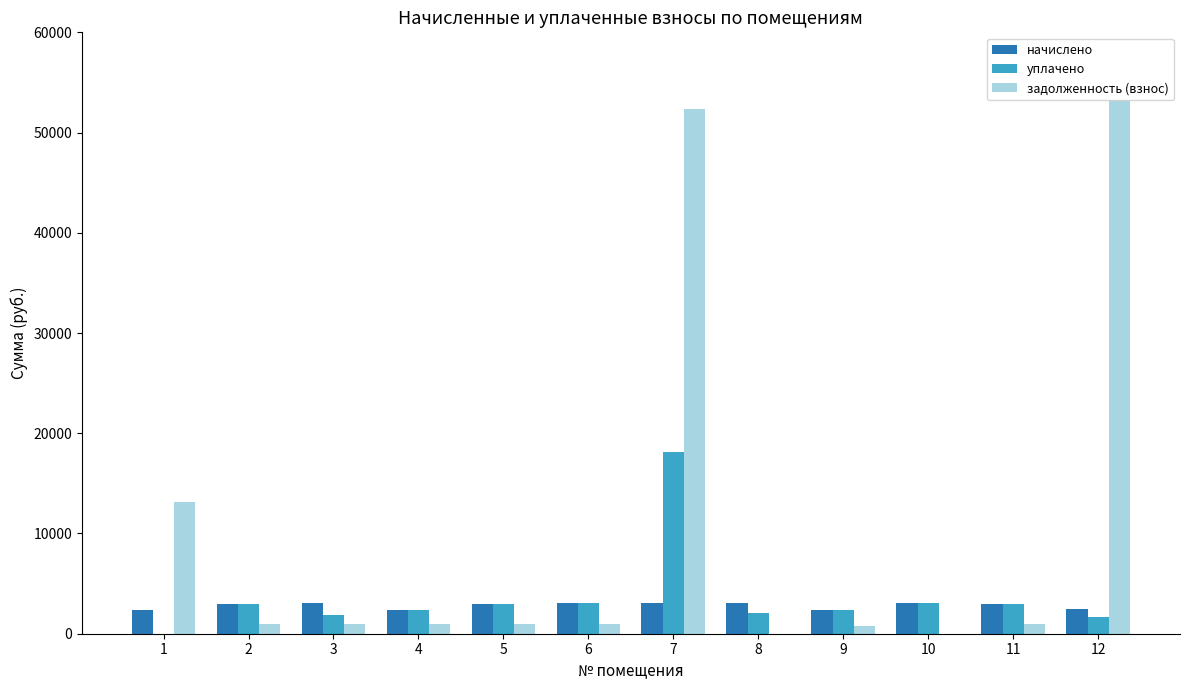

What is the total value across all series at 5?

6967.7